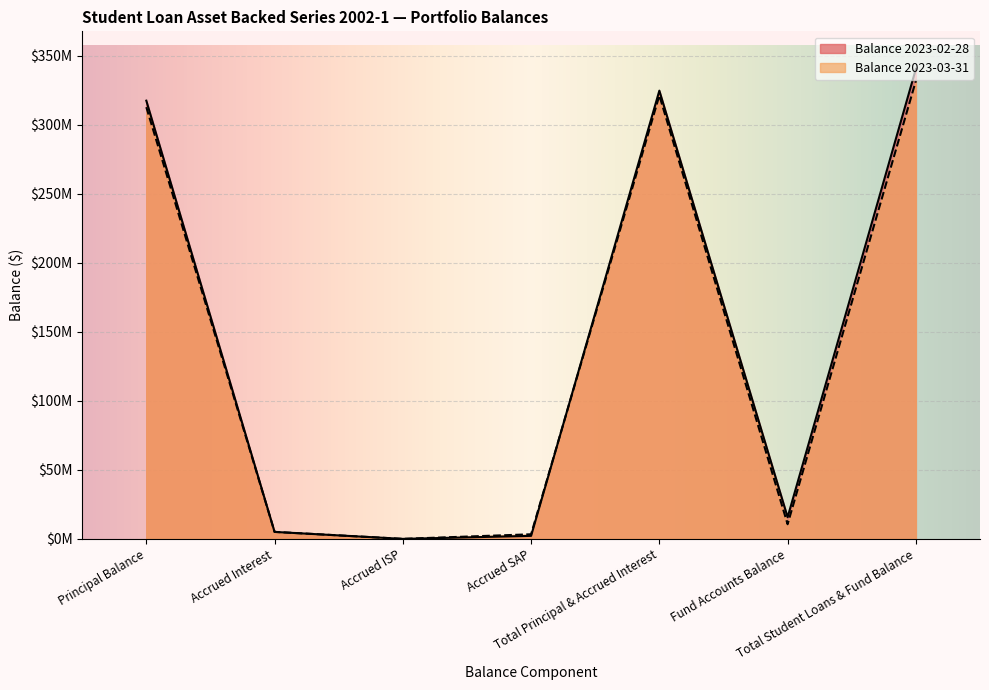

Which has a higher value, Accrued SAP or Total Student Loans & Fund Balance?

Total Student Loans & Fund Balance